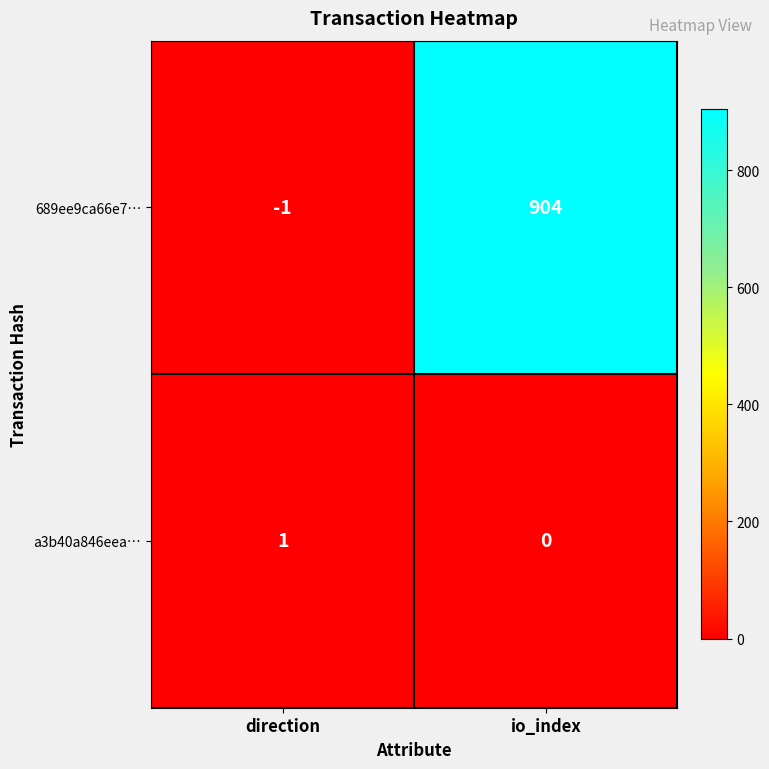

The value of 689ee9ca66e7… at direction is -1. True or false?

True